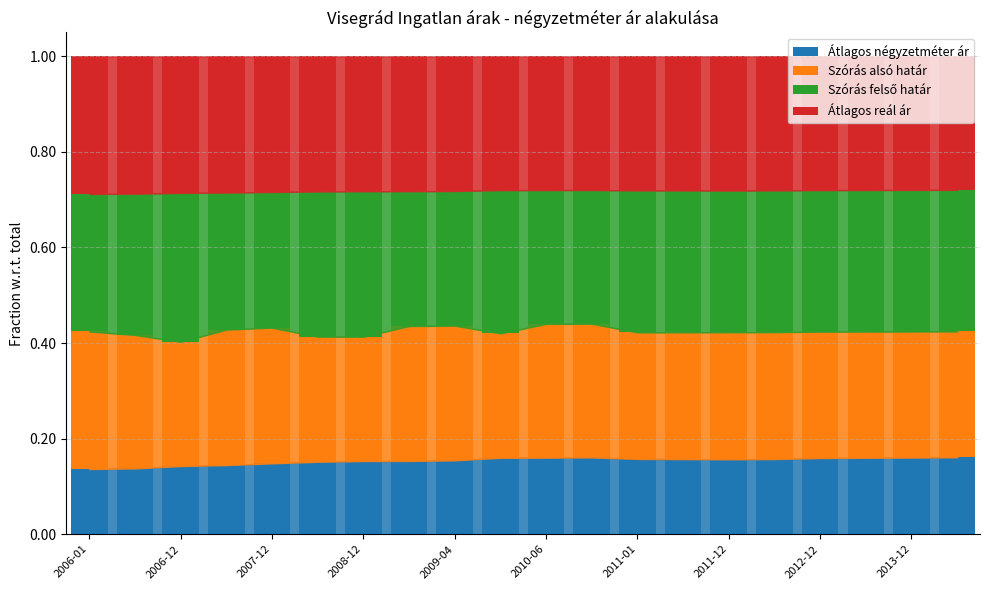

What is the sum of all Átlagos négyzetméter ár values?

3.1